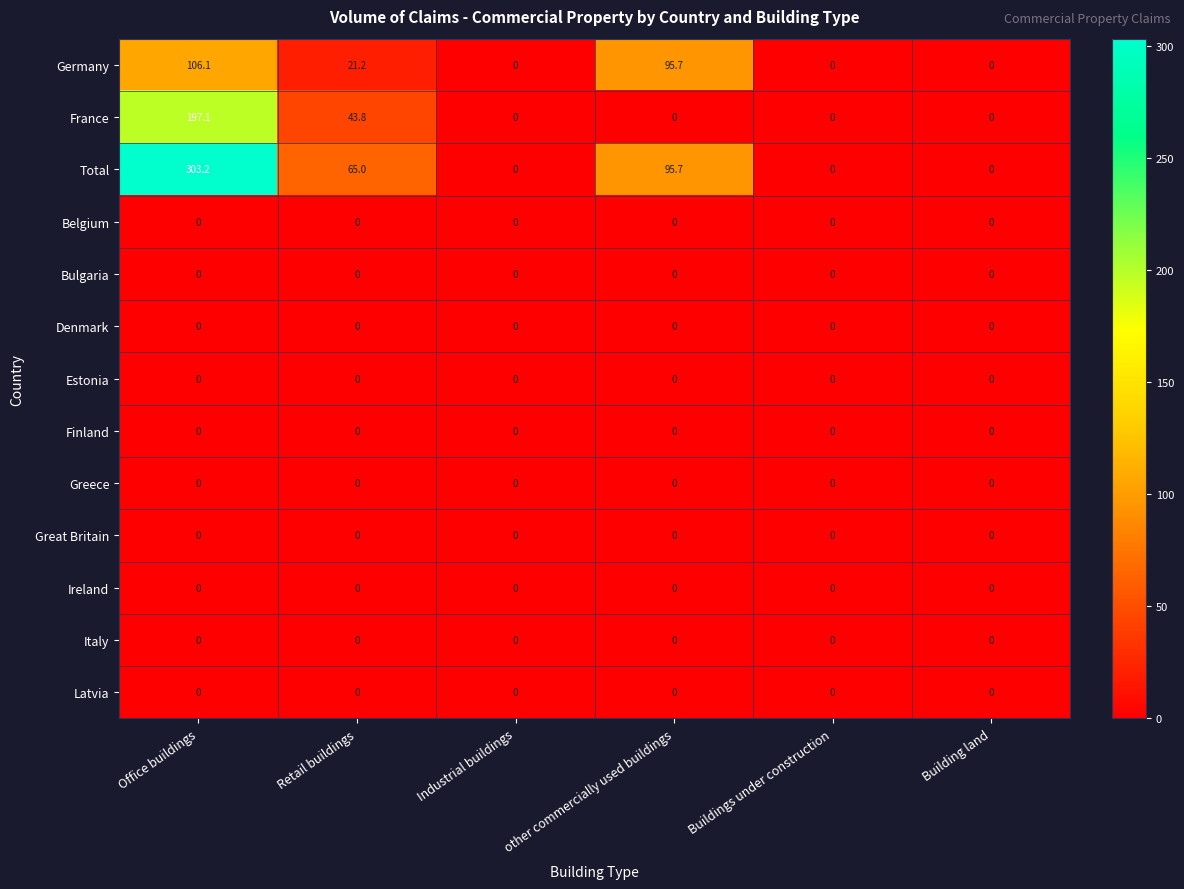

The value of Finland at Building land is 0.0. True or false?

True